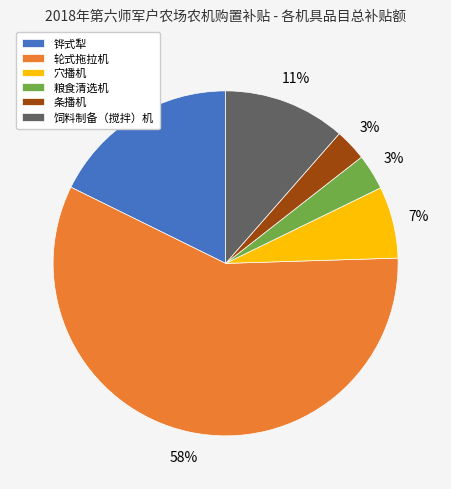

How many slices are in this pie chart?

6